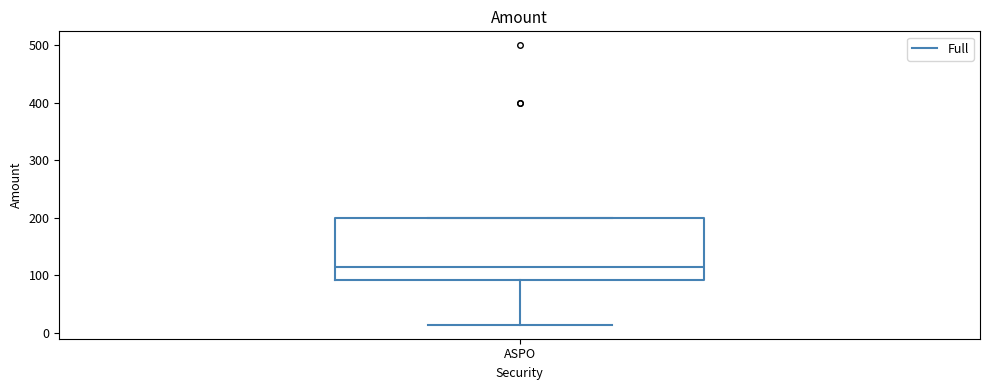

Transcribe this box plot: give where the median line is, the range the box spans, and where the two whiskers end, as read against the y-axis. The values are not printed on the chart, so give them approximately, as read against the axis.

median 120, box 90 to 200, whiskers 10 to 200